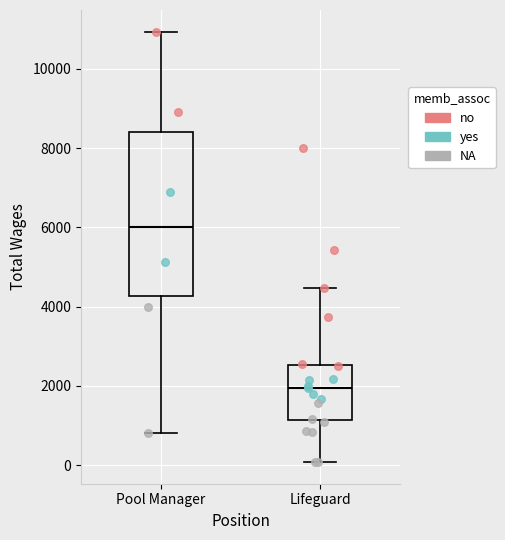

Which box is the tallest, from its lower edge to its upper edge?

Pool Manager